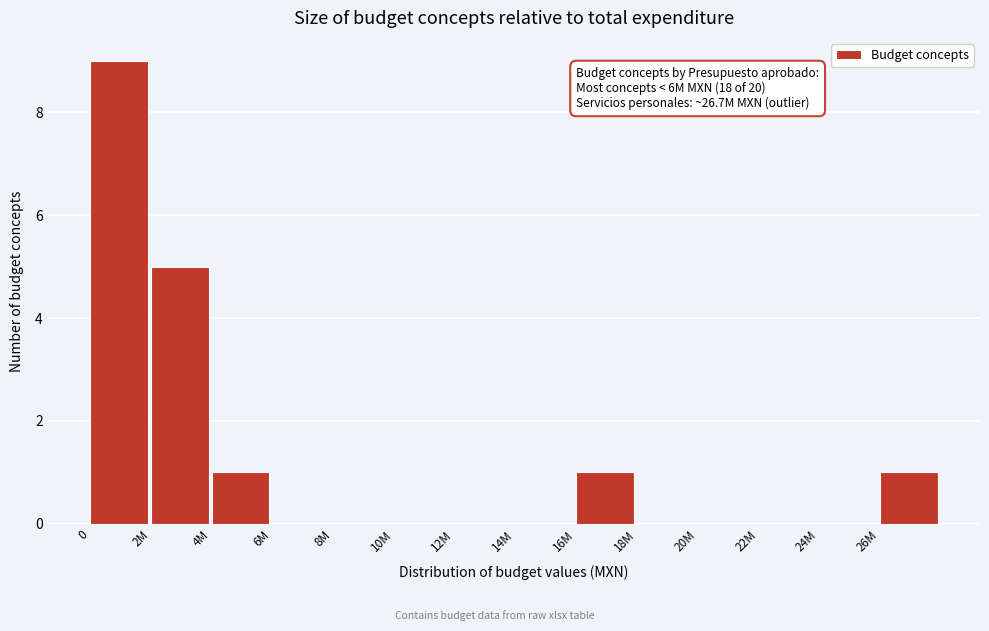

Reading left to right, transcribe all the data shown in this chart.

0=9	2M=5	4M=1	6M=0	8M=0	10M=0	12M=0	14M=0	16M=1	18M=0	20M=0	22M=0	24M=0	26M=1